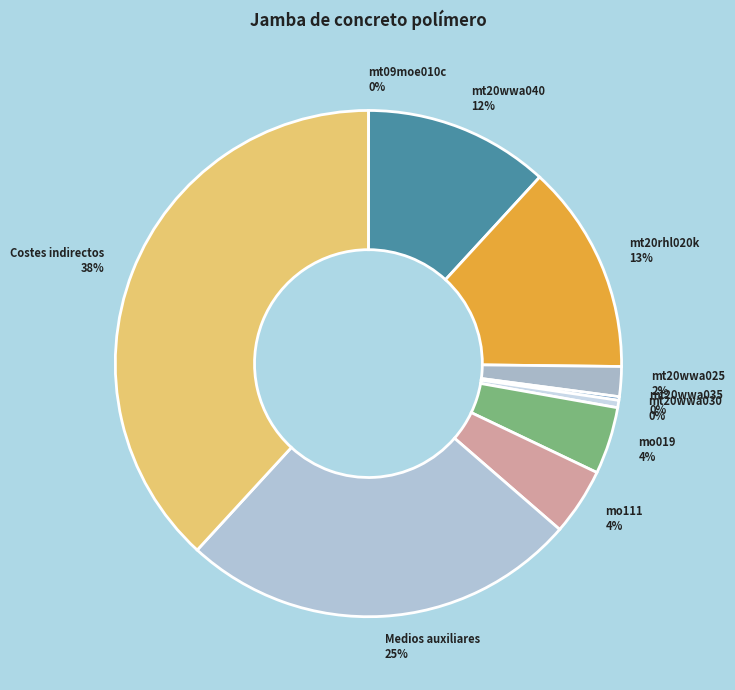

Approximately how many times larger is the value at Medios auxiliares 25% compared to mt20rhl020k 13%?

1.9